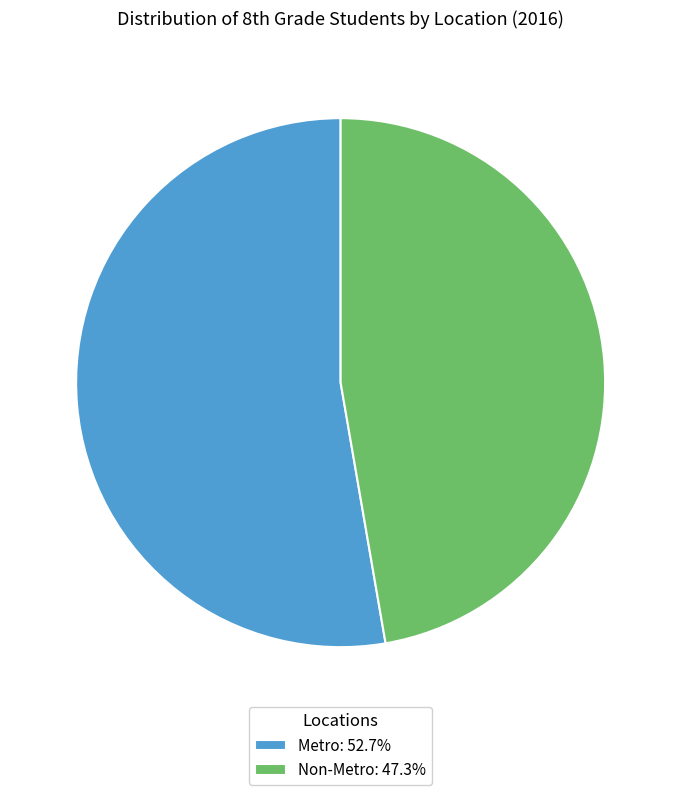

Does Non-Metro: 47.3% account for over 50% of the chart?

No